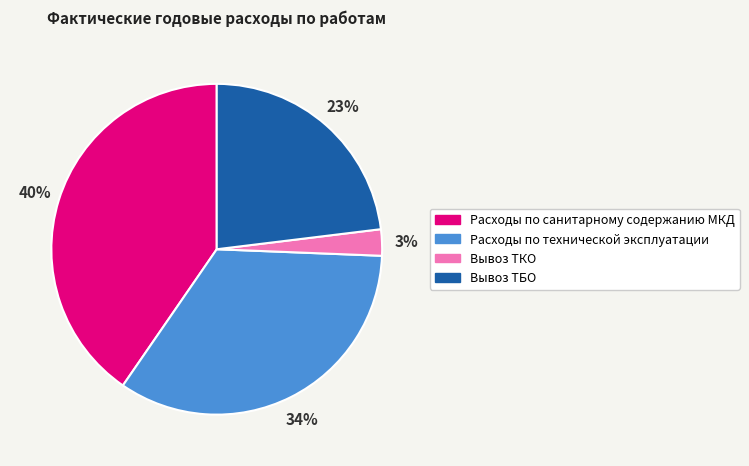

The Расходы по технической эксплуатации slice represents 29% of the pie. True or false?

False